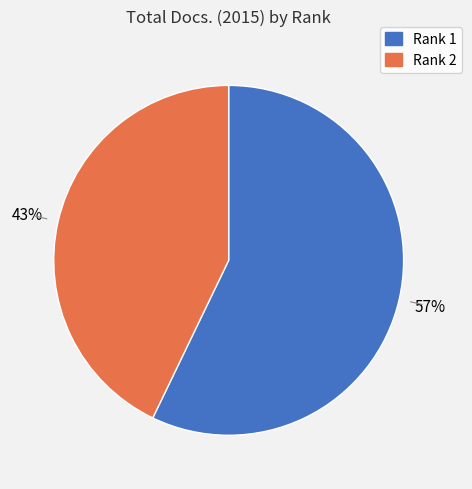

Which slice represents more than half of the pie?

Rank 1